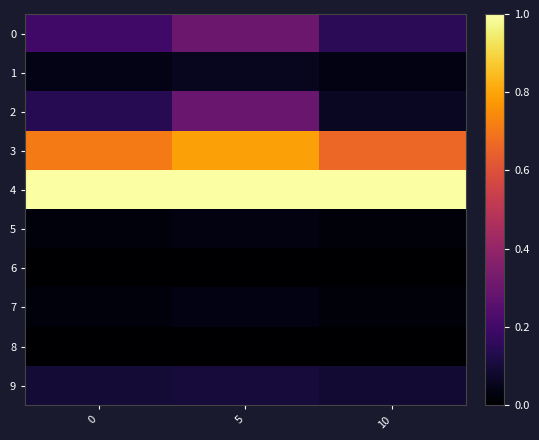

What is the total value across all series at 5?

2.6